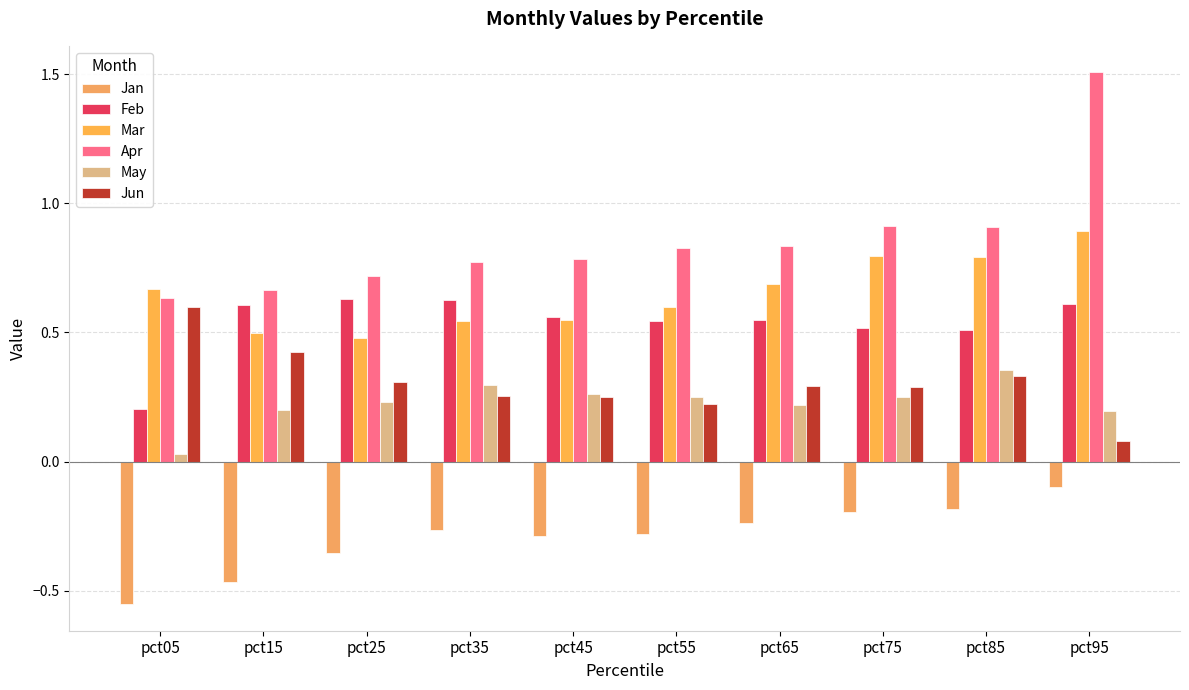

At which label is Mar closest to 0?

pct25